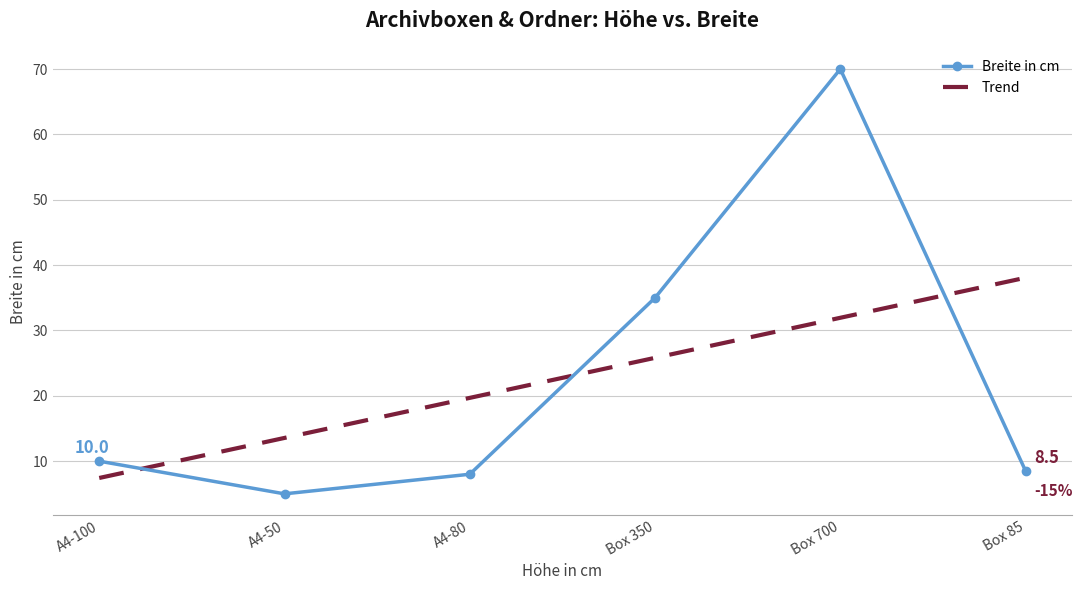

What value does the Trend series have at Box 350?

25.8